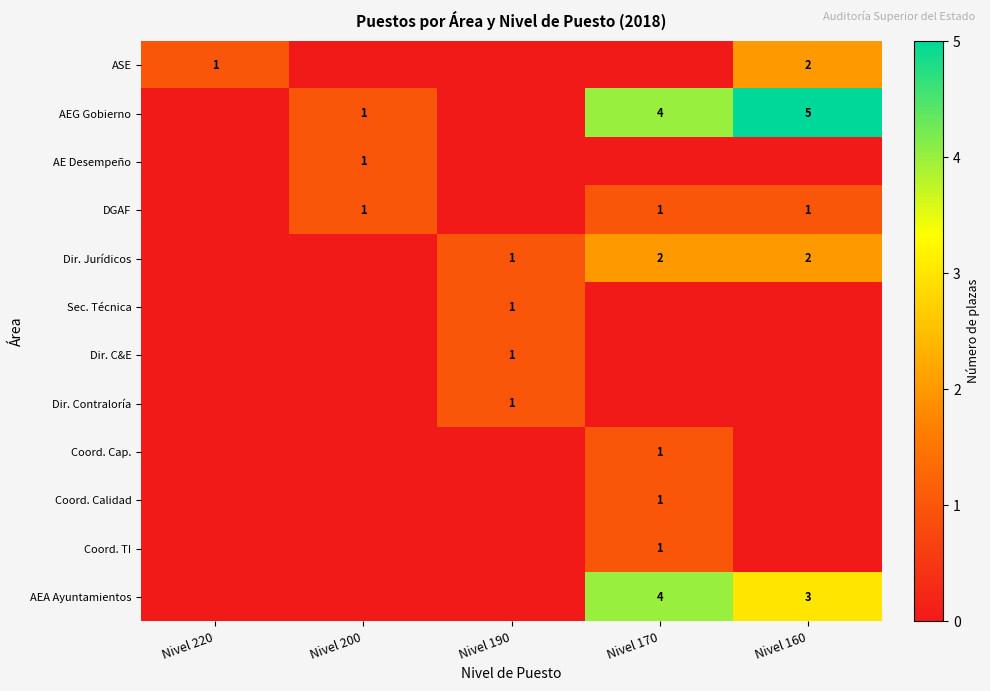

At which category is the sum across all series the highest?

Nivel 170